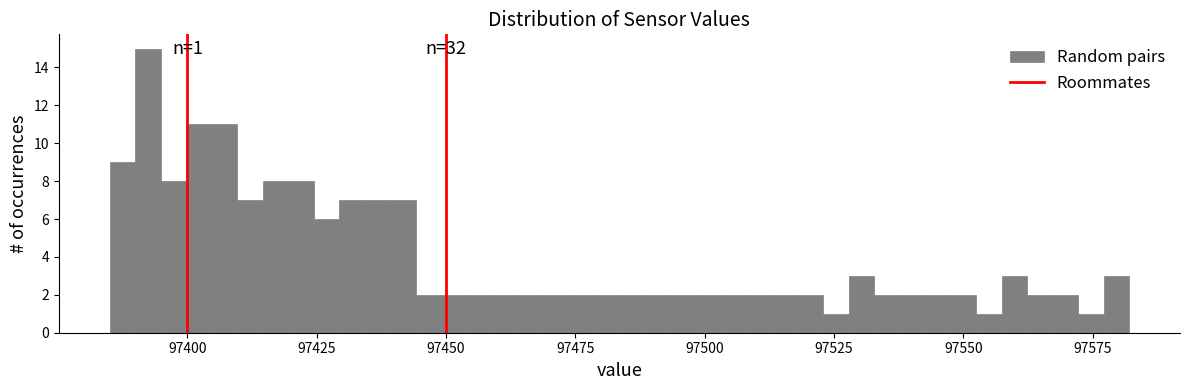

Read against the x-axis, roughly where is the centre of the tallest bar?

97390